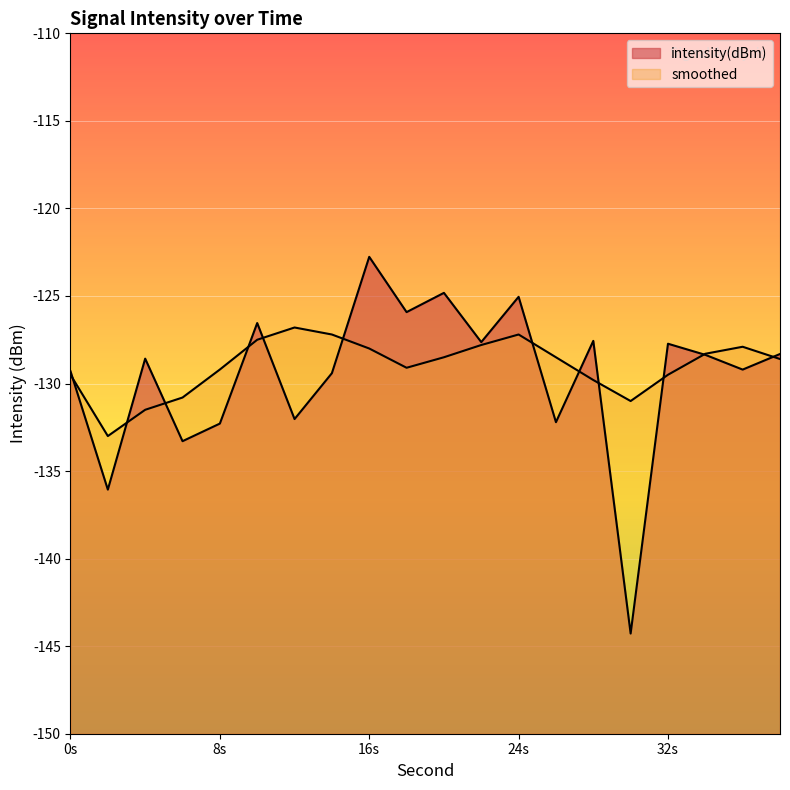

Which series has the widest spread of values?

intensity(dBm)